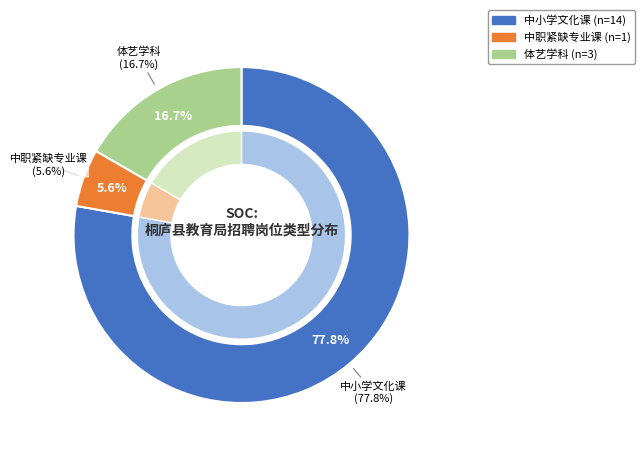

Is 中小学文化课 the majority of the pie?

Yes